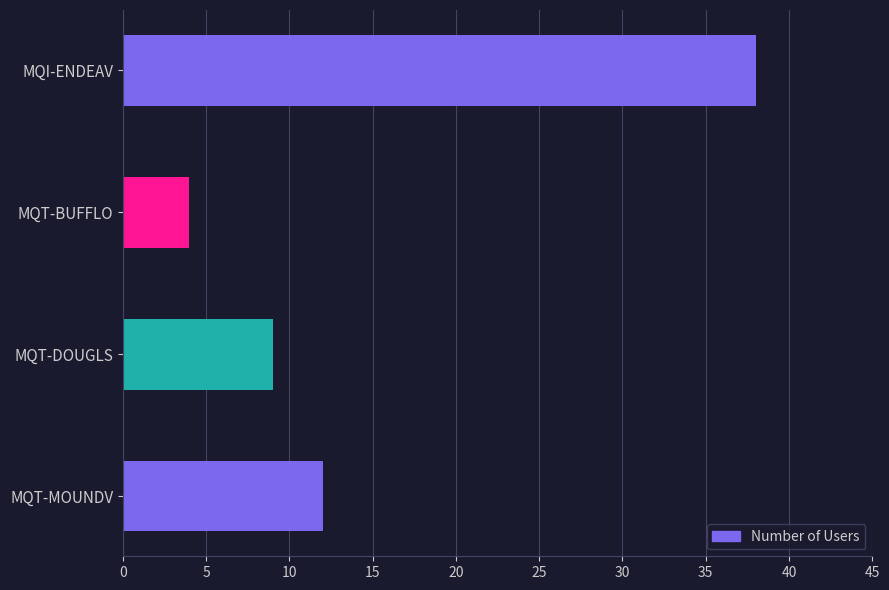

True or false: the data shows 63 at MQI-ENDEAV.

False